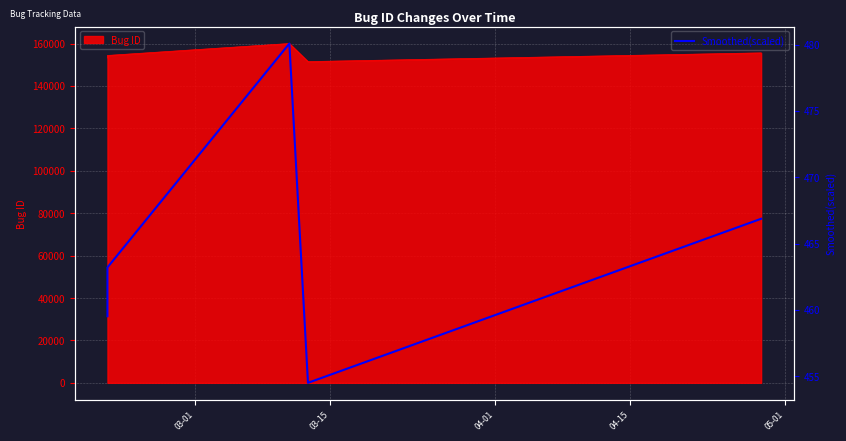

Between 03-01 and 05-01, which is larger?

05-01